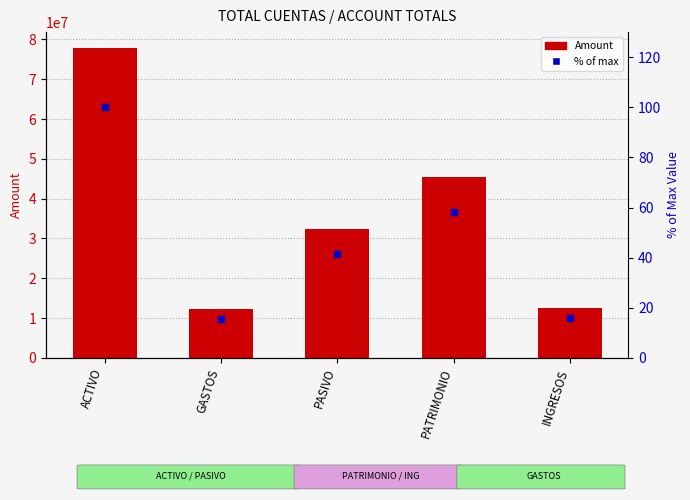

What is the lowest value of the Amount series?

12203564.9